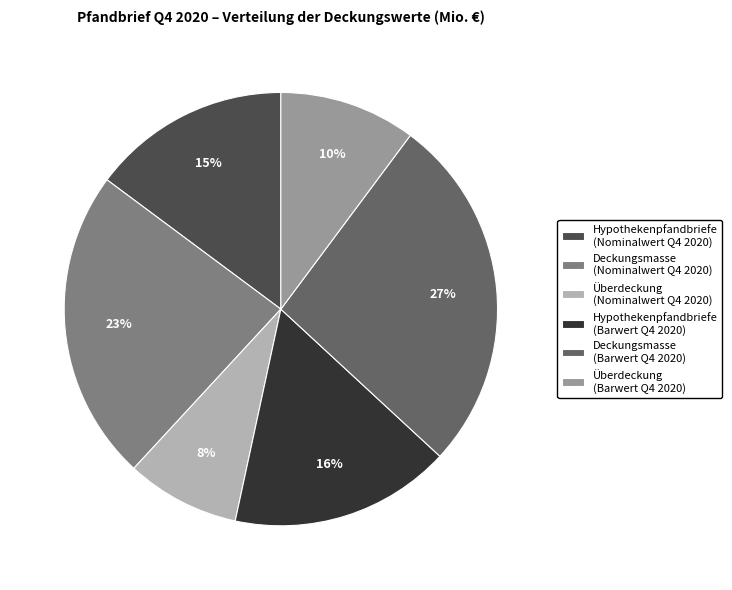

What percentage is the Deckungsmasse (Nominalwert Q4 2020) slice, to the nearest percent?

23%